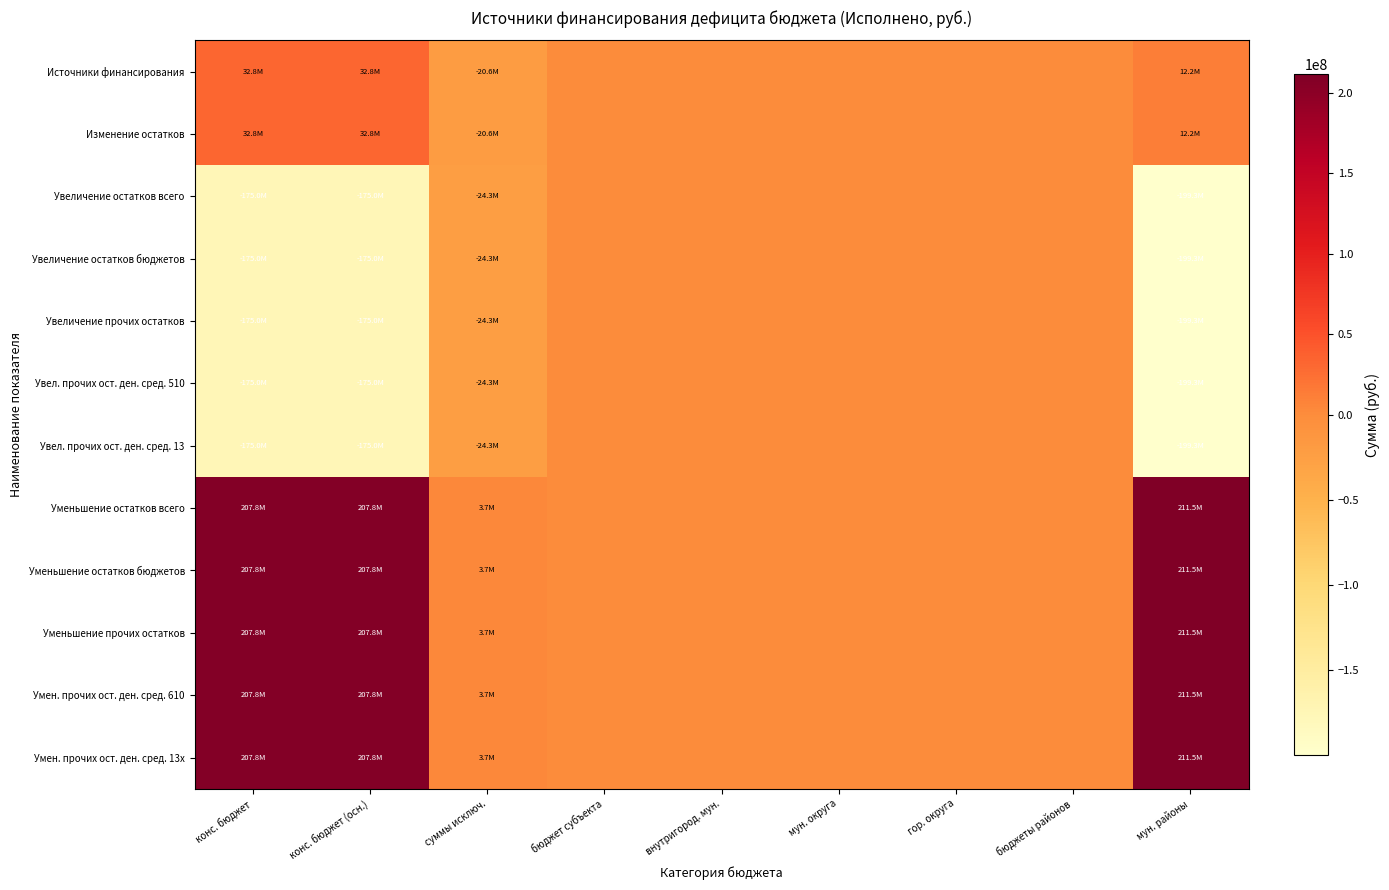

Reading left to right, transcribe all the data shown in this chart.

Источники финансирования: конс. бюджет=32831341.9	конс. бюджет (осн.)=32831341.9	суммы исключ.=-20596722.4	бюджет субъекта=0.0	внутригород. мун.=0.0	мун. округа=0.0	гор. округа=0.0	бюджеты районов=0.0	мун. районы=12234619.6
Изменение остатков: конс. бюджет=32831341.9	конс. бюджет (осн.)=32831341.9	суммы исключ.=-20596722.4	бюджет субъекта=0.0	внутригород. мун.=0.0	мун. округа=0.0	гор. округа=0.0	бюджеты районов=0.0	мун. районы=12234619.6
Увеличение остатков всего: конс. бюджет=-175000895.3	конс. бюджет (осн.)=-175000895.3	суммы исключ.=-24302999.4	бюджет субъекта=0.0	внутригород. мун.=0.0	мун. округа=0.0	гор. округа=0.0	бюджеты районов=0.0	мун. районы=-199303894.7
Увеличение остатков бюджетов: конс. бюджет=-175000895.3	конс. бюджет (осн.)=-175000895.3	суммы исключ.=-24302999.4	бюджет субъекта=0.0	внутригород. мун.=0.0	мун. округа=0.0	гор. округа=0.0	бюджеты районов=0.0	мун. районы=-199303894.7
Увеличение прочих остатков: конс. бюджет=-175000895.3	конс. бюджет (осн.)=-175000895.3	суммы исключ.=-24302999.4	бюджет субъекта=0.0	внутригород. мун.=0.0	мун. округа=0.0	гор. округа=0.0	бюджеты районов=0.0	мун. районы=-199303894.7
Увел. прочих ост. ден. сред. 510: конс. бюджет=-175000895.3	конс. бюджет (осн.)=-175000895.3	суммы исключ.=-24302999.4	бюджет субъекта=0.0	внутригород. мун.=0.0	мун. округа=0.0	гор. округа=0.0	бюджеты районов=0.0	мун. районы=-199303894.7
Увел. прочих ост. ден. сред. 13: конс. бюджет=-175000895.3	конс. бюджет (осн.)=-175000895.3	суммы исключ.=-24302999.4	бюджет субъекта=0.0	внутригород. мун.=0.0	мун. округа=0.0	гор. округа=0.0	бюджеты районов=0.0	мун. районы=-199303894.7
Уменьшение остатков всего: конс. бюджет=207832237.2	конс. бюджет (осн.)=207832237.2	суммы исключ.=3706277.0	бюджет субъекта=0.0	внутригород. мун.=0.0	мун. округа=0.0	гор. округа=0.0	бюджеты районов=0.0	мун. районы=211538514.2
Уменьшение остатков бюджетов: конс. бюджет=207832237.2	конс. бюджет (осн.)=207832237.2	суммы исключ.=3706277.0	бюджет субъекта=0.0	внутригород. мун.=0.0	мун. округа=0.0	гор. округа=0.0	бюджеты районов=0.0	мун. районы=211538514.2
Уменьшение прочих остатков: конс. бюджет=207832237.2	конс. бюджет (осн.)=207832237.2	суммы исключ.=3706277.0	бюджет субъекта=0.0	внутригород. мун.=0.0	мун. округа=0.0	гор. округа=0.0	бюджеты районов=0.0	мун. районы=211538514.2
Умен. прочих ост. ден. сред. 610: конс. бюджет=207832237.2	конс. бюджет (осн.)=207832237.2	суммы исключ.=3706277.0	бюджет субъекта=0.0	внутригород. мун.=0.0	мун. округа=0.0	гор. округа=0.0	бюджеты районов=0.0	мун. районы=211538514.2
Умен. прочих ост. ден. сред. 13x: конс. бюджет=207832237.2	конс. бюджет (осн.)=207832237.2	суммы исключ.=3706277.0	бюджет субъекта=0.0	внутригород. мун.=0.0	мун. округа=0.0	гор. округа=0.0	бюджеты районов=0.0	мун. районы=211538514.2